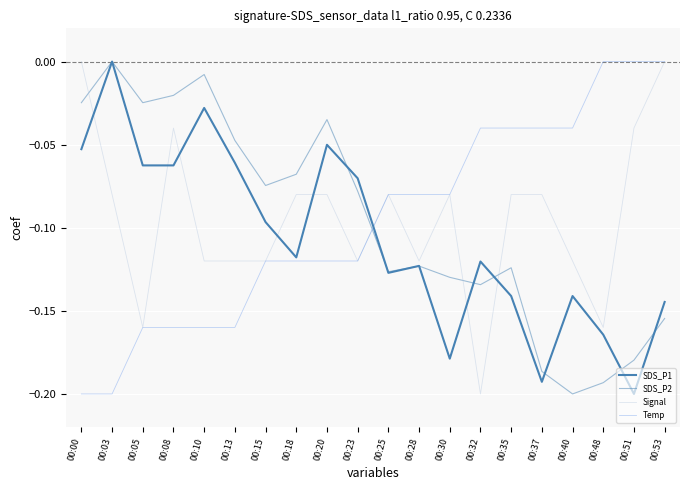

Does the chart have visible grid lines?

Yes